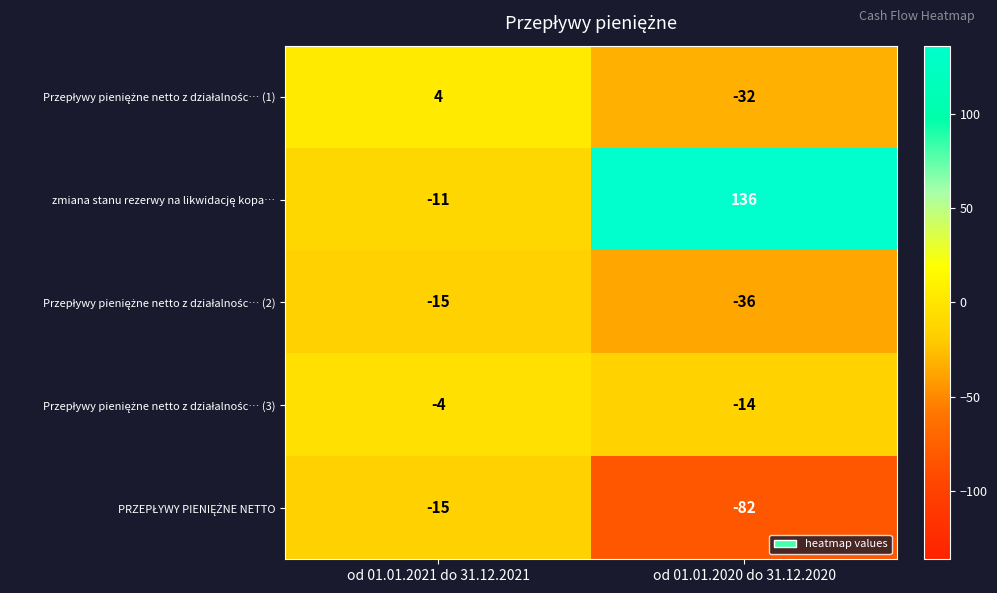

Which label corresponds to the smallest value in the chart?

od 01.01.2020 do 31.12.2020